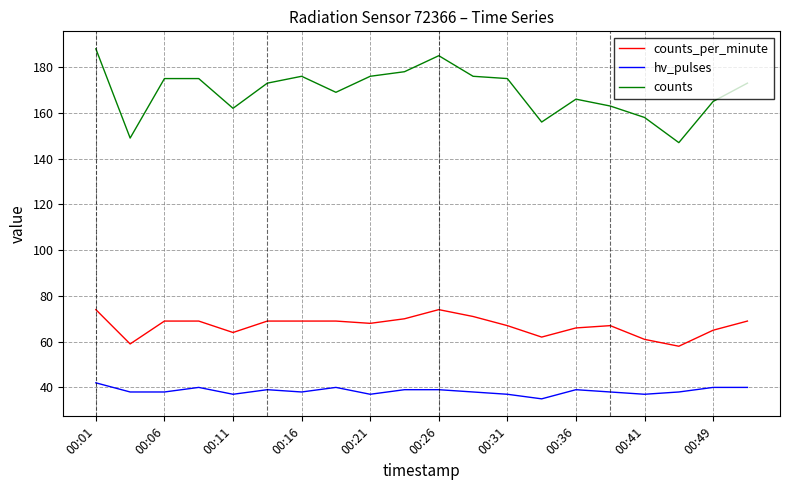

Rank the series by their maximum value, from lowest to highest.

hv_pulses, counts_per_minute, counts